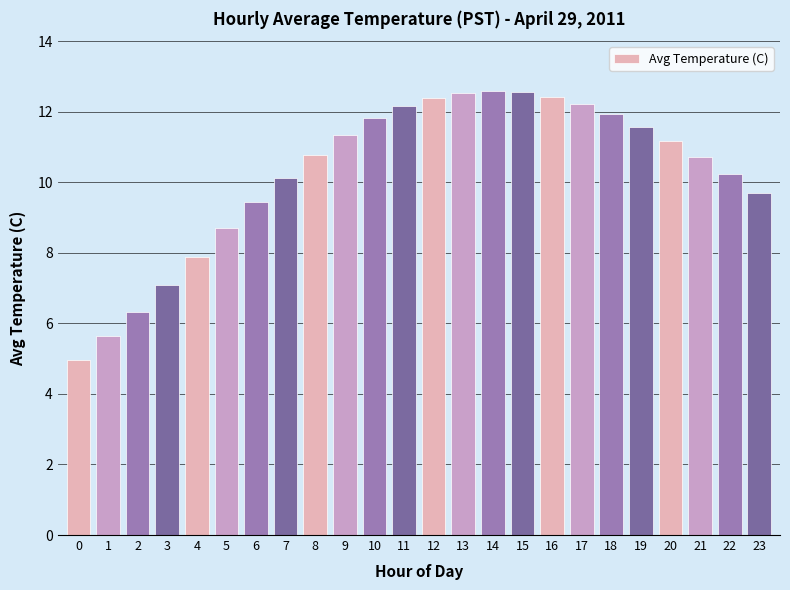

Approximately how many times larger is the value at 9 compared to 23?

1.2